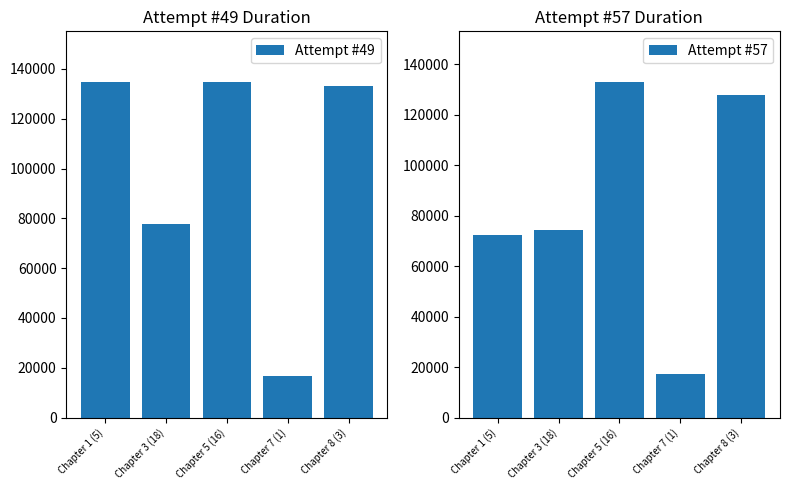

The Attempt #57 series shows 74304 at Chapter 3 (18). True or false?

True